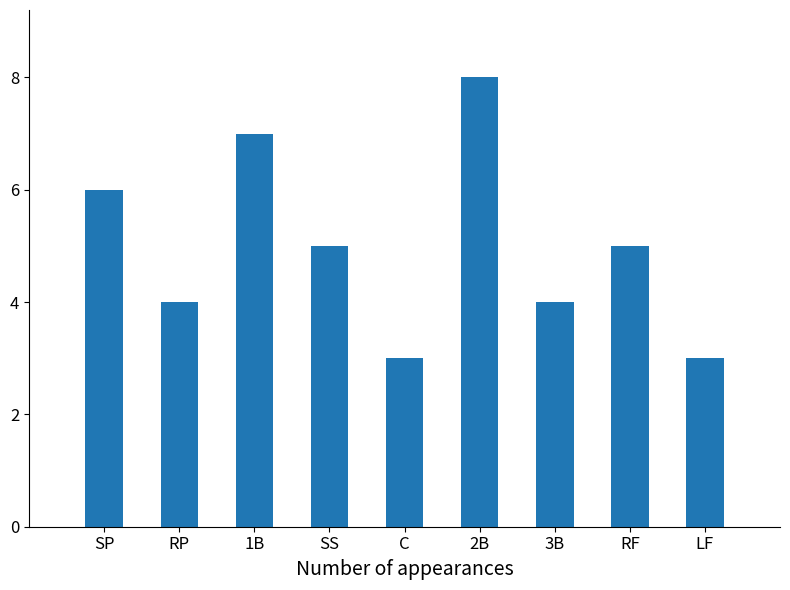

How many categories are shown in the chart?

9